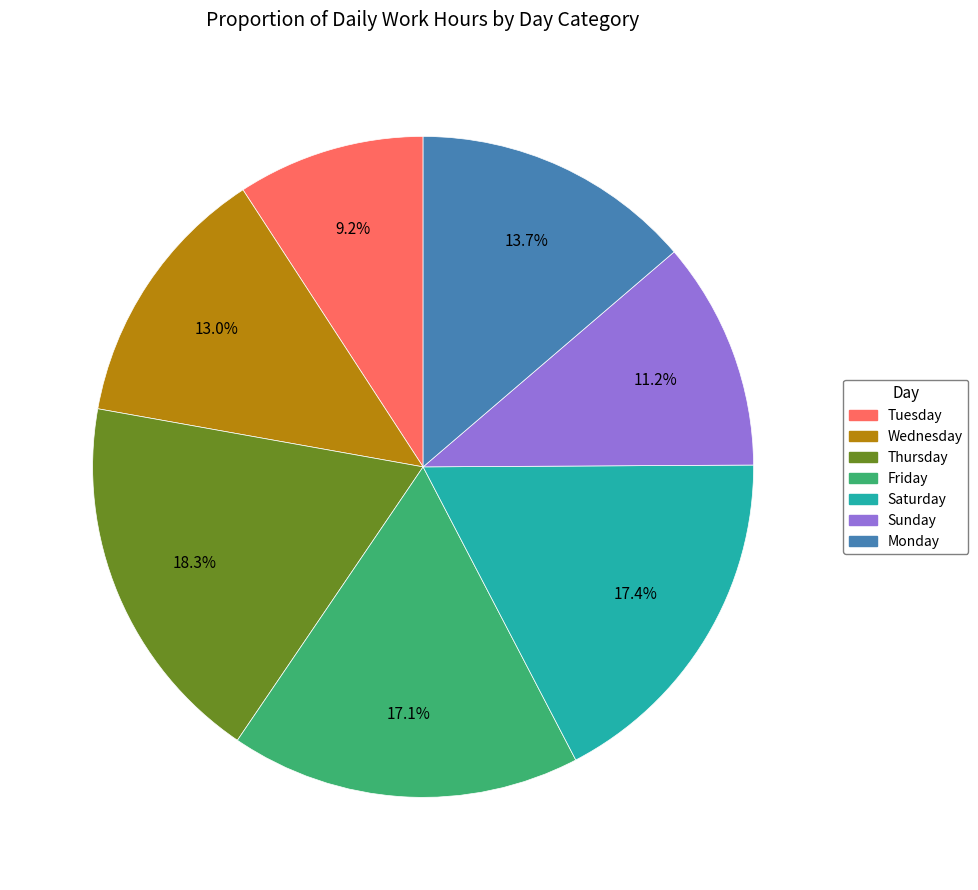

To the nearest percent, what is the difference between the largest and smallest slice percentages?

9%